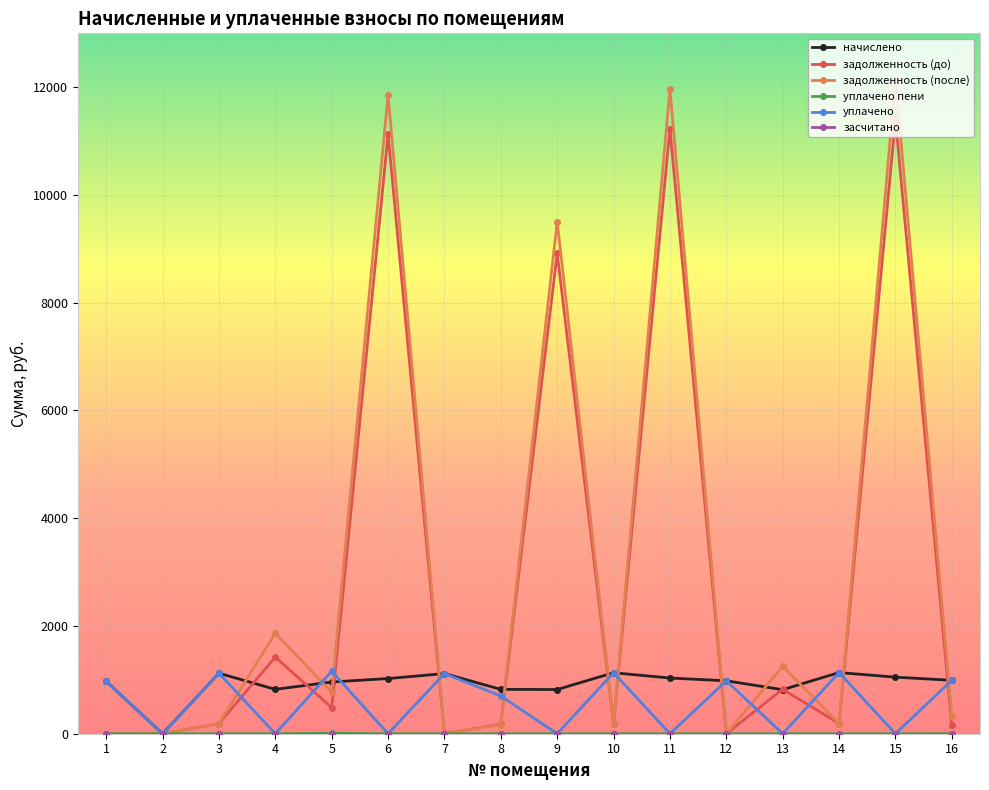

What is the total value across all series at 6?

24015.2